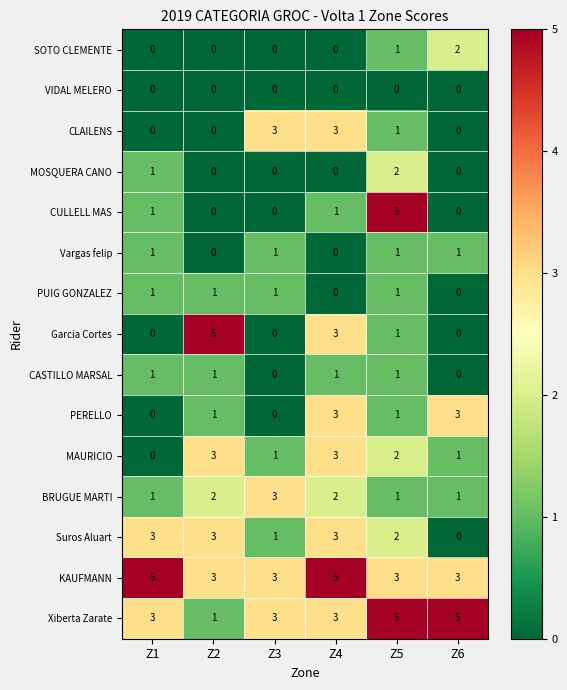

At how many categories does at least one series exceed 2?

6